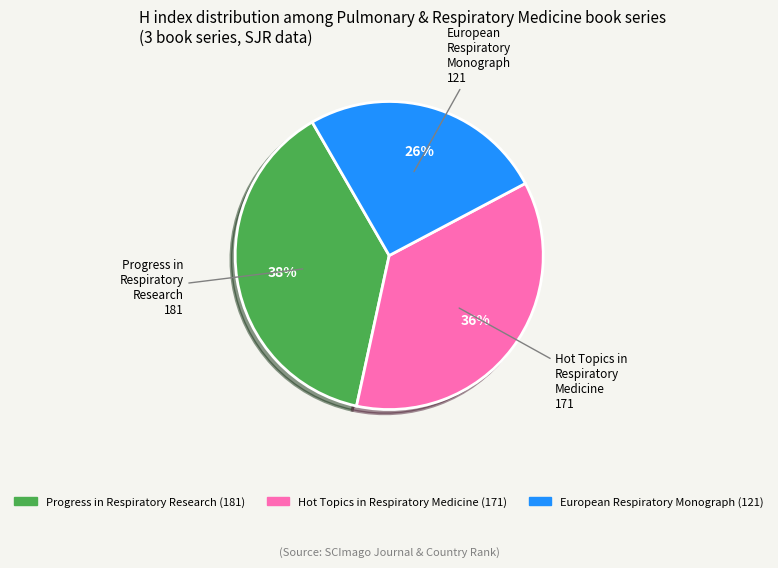

Rank the categories by value from lowest to highest.

European Respiratory Monograph, Hot Topics in Respiratory Medicine, Progress in Respiratory Research